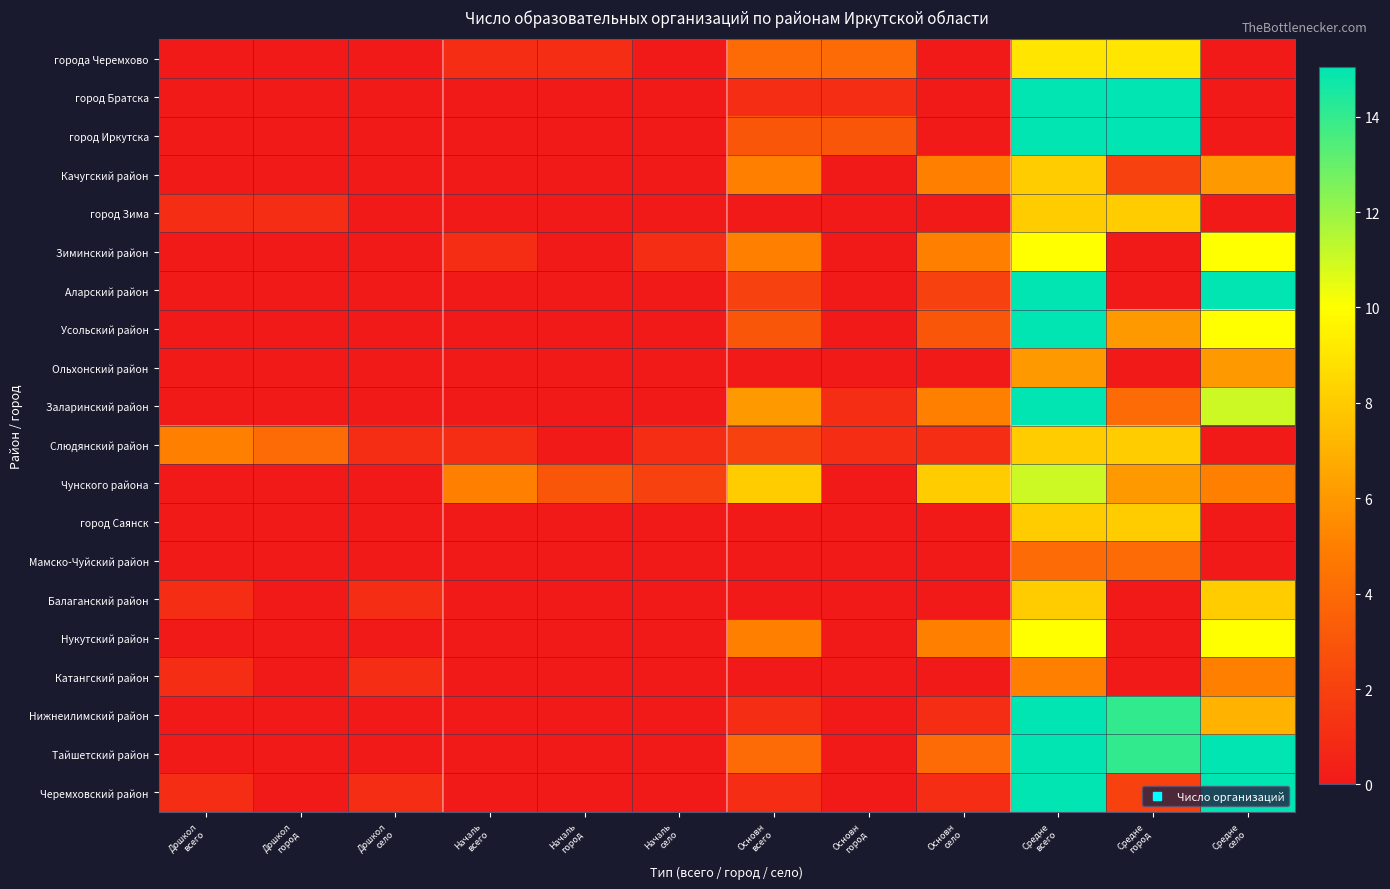

How many series are shown in this chart?

20